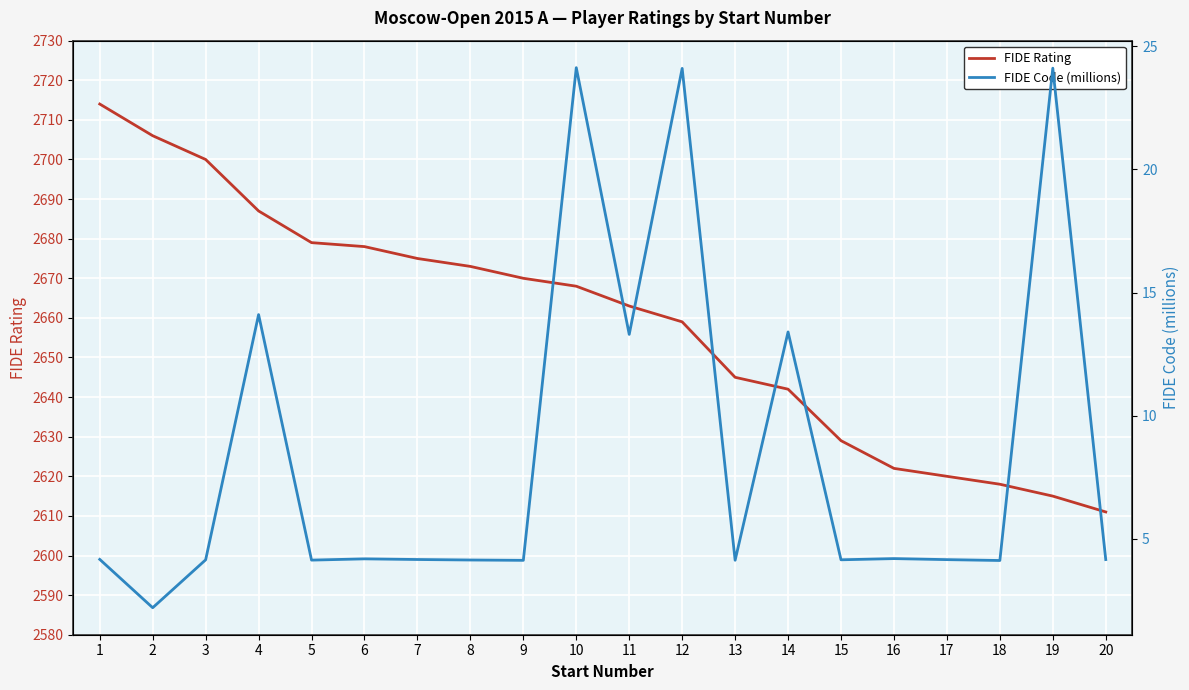

What is the maximum value for FIDE Rating?

2714